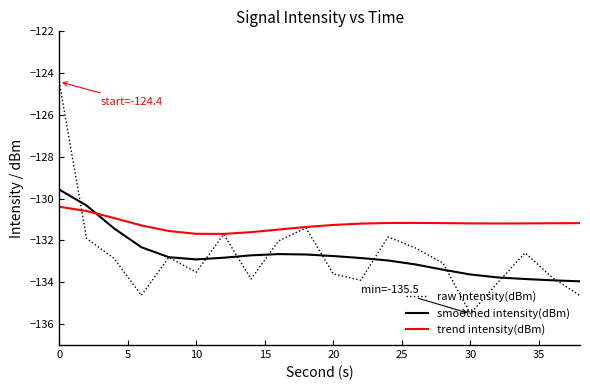

Which series has the widest spread of values?

raw intensity(dBm)